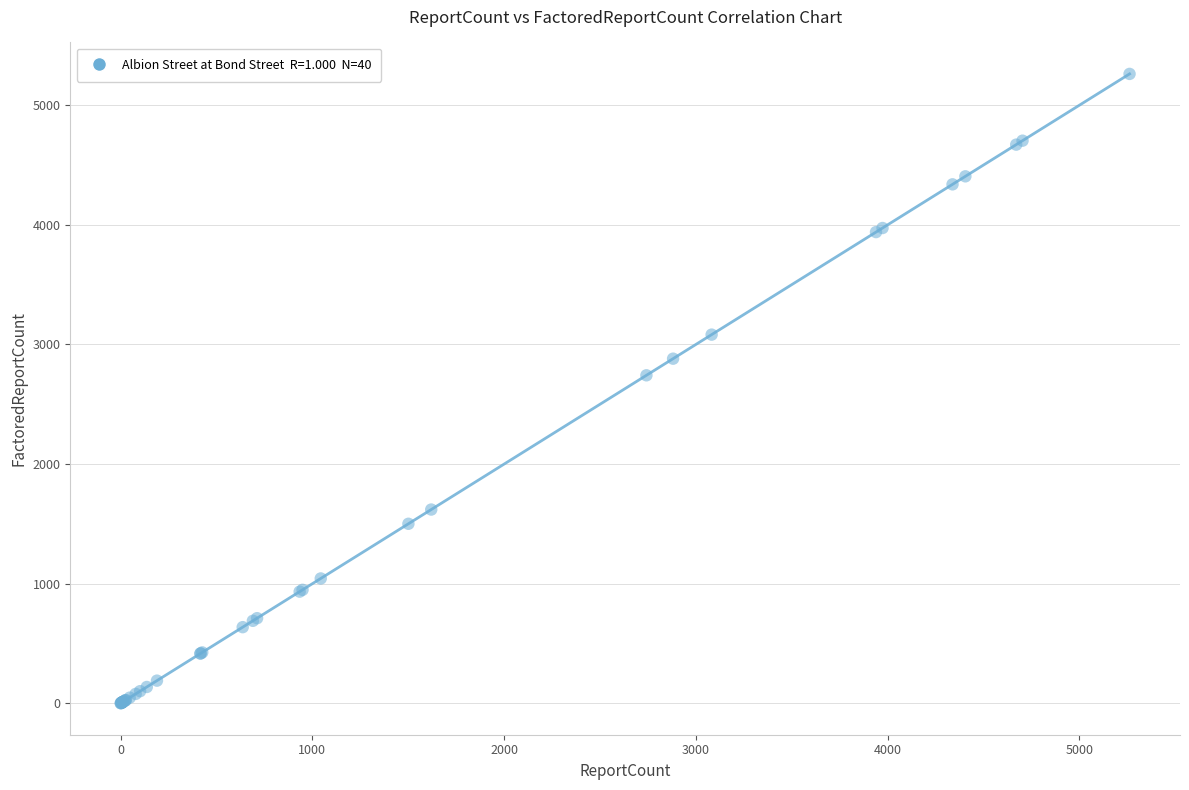

What Y value in the scatter plot is closest to 2631?

2742